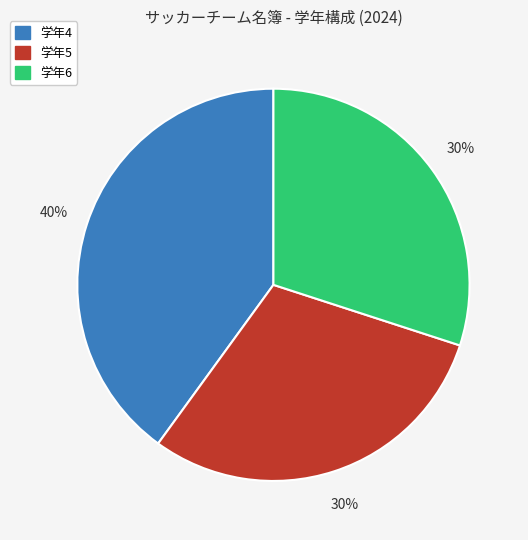

To the nearest percent, what is the average slice percentage?

33%